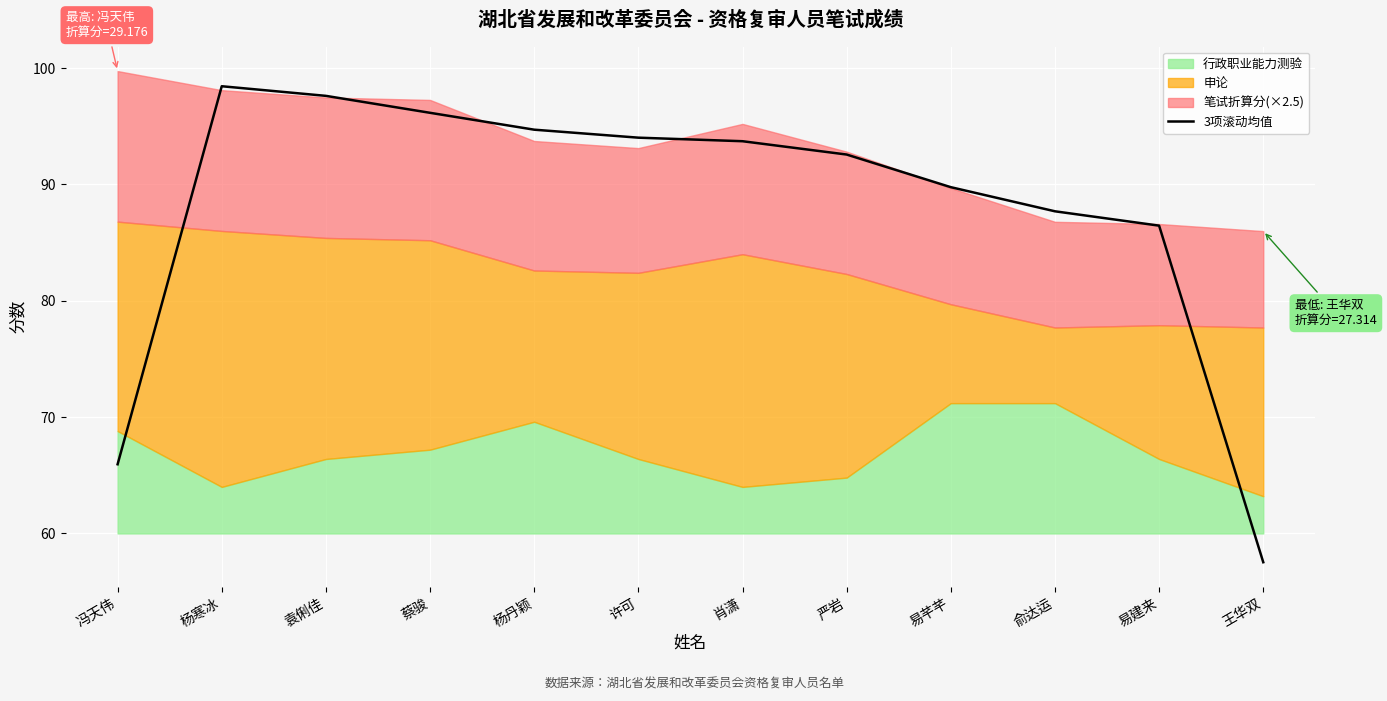

What is the difference between the second highest and second lowest values?

31.7